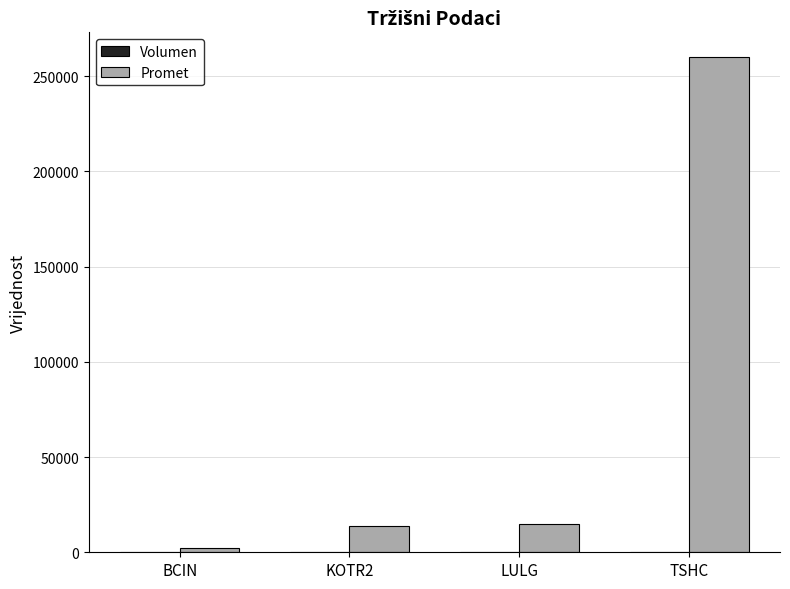

At which label does Promet reach its peak?

TSHC